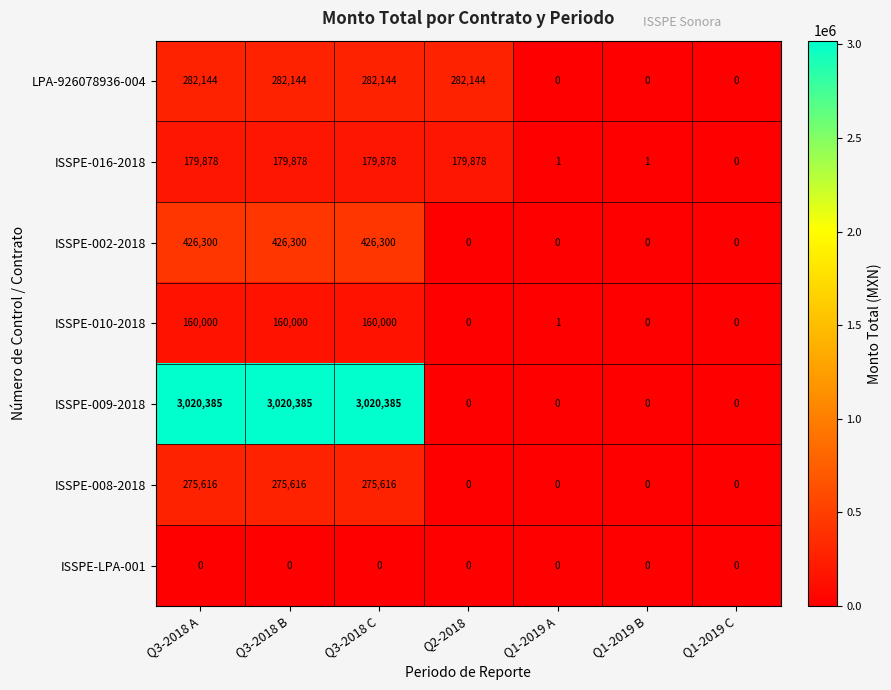

Between Q3-2018 C and Q1-2019 C, which series saw the biggest shift?

ISSPE-009-2018